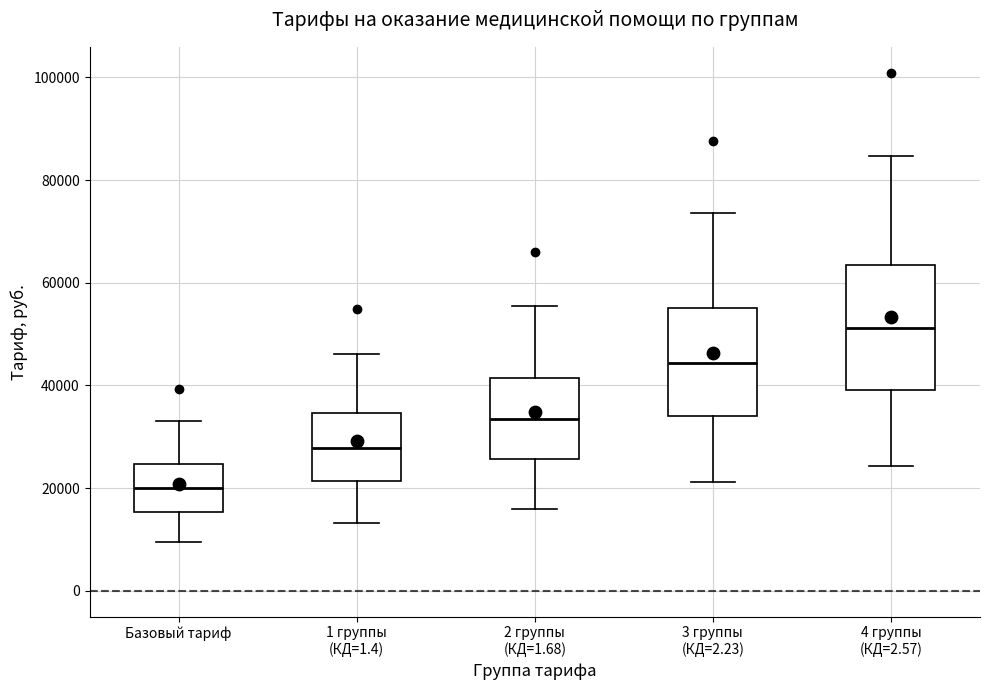

Which box has the highest median line?

4 группы (КД=2.57)